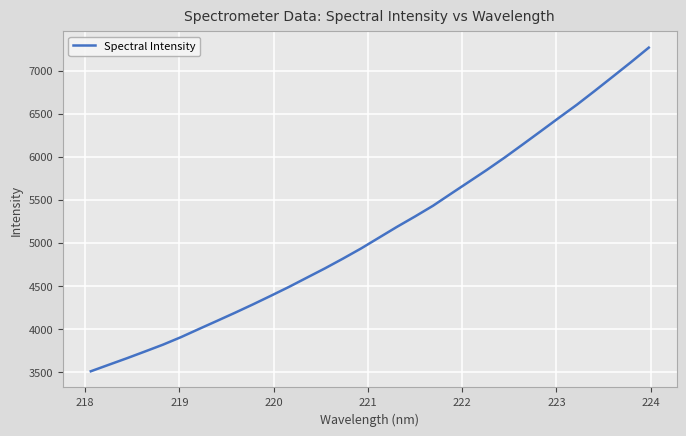

What is the greatest value displayed?

7265.6